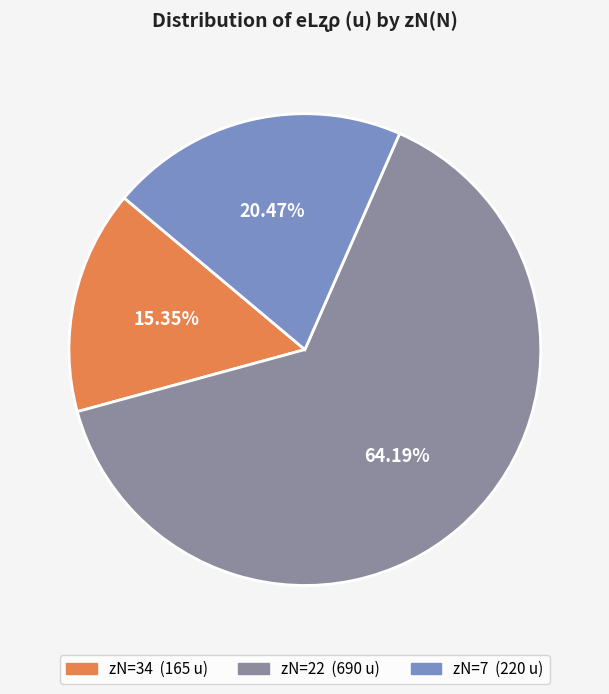

To the nearest percent, what is the average slice percentage?

33%